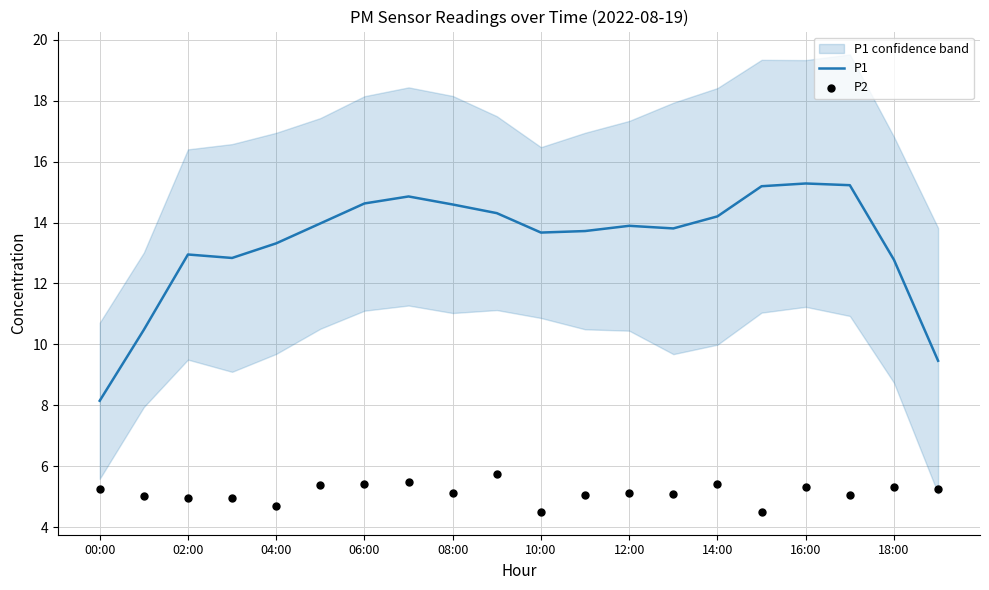

Which series contains the highest Y value?

P1